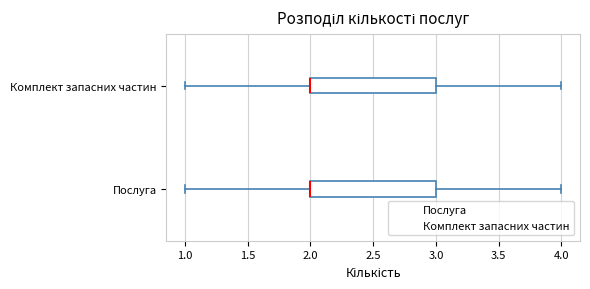

Reading bottom to top, transcribe this box plot: for each box, give where its median line is, the range the box spans, and where its two whiskers end, as read against the x-axis. The values are not printed on the chart, so give them approximately, as read against the axis.

Послуга: median 2 (drawn on the box's left edge), box 2 to 3, whiskers 1 to 4
Комплект запасних частин: median 2 (drawn on the box's left edge), box 2 to 3, whiskers 1 to 4